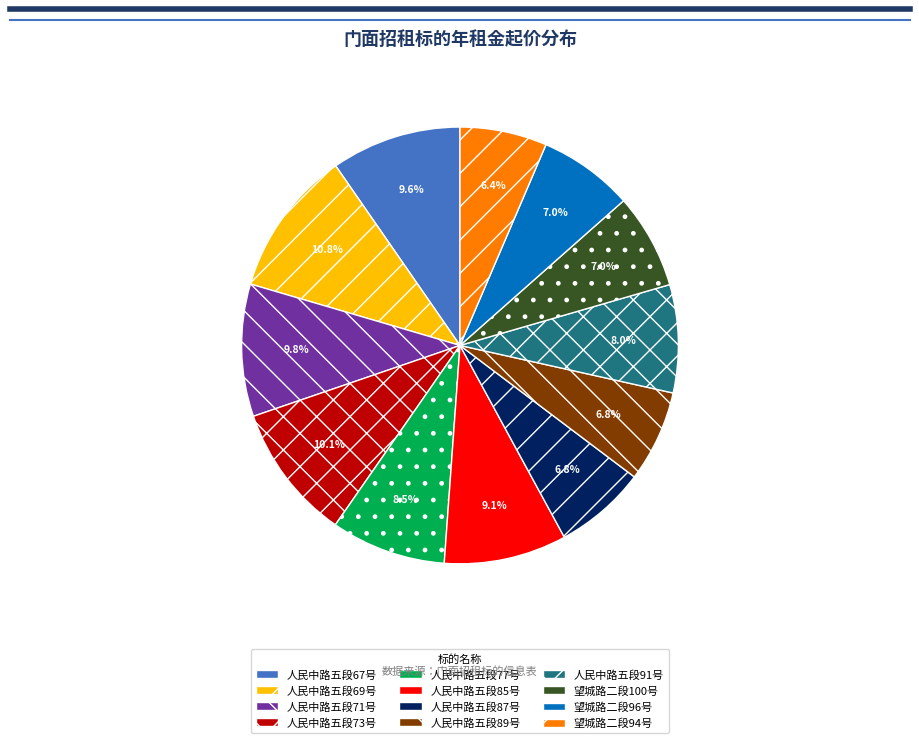

Approximately how many times larger is the value at 望城路二段96号 compared to 人民中路五段89号?

1.0